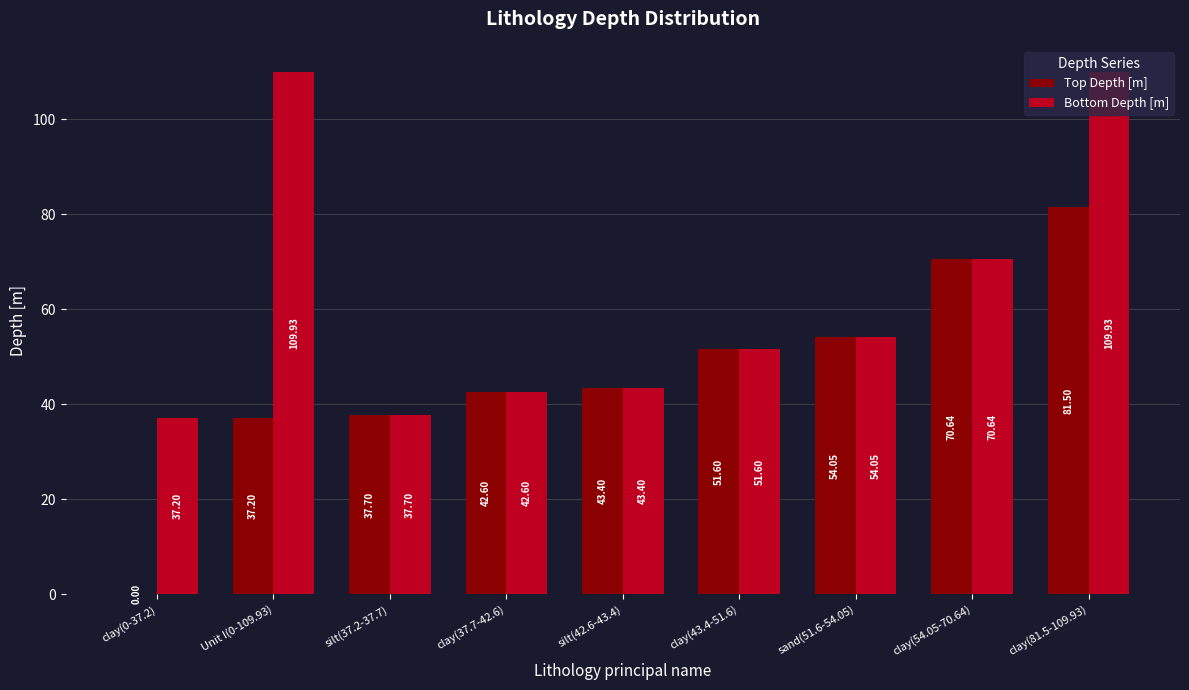

Between clay(0-37.2) and silt(37.2-37.7), which series saw the biggest shift?

Top Depth [m]